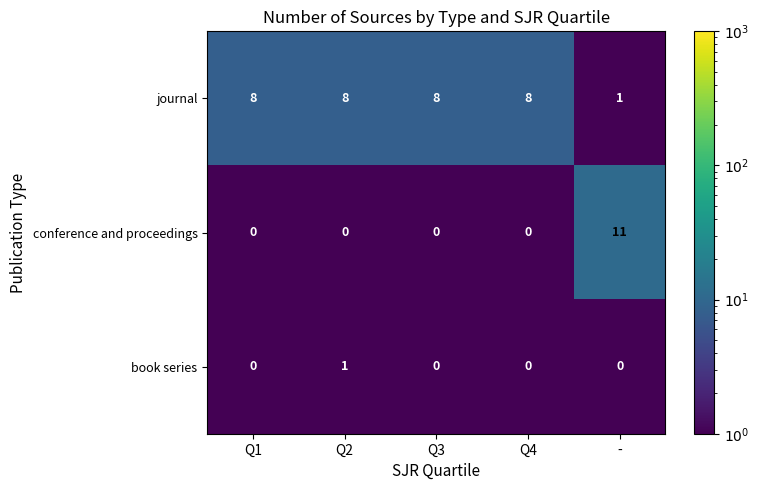

Reading right to left, what are all the values shown in this chart?

journal: 1	8	8	8	8
conference and proceedings: 11	0	0	0	0
book series: 0	0	0	1	0